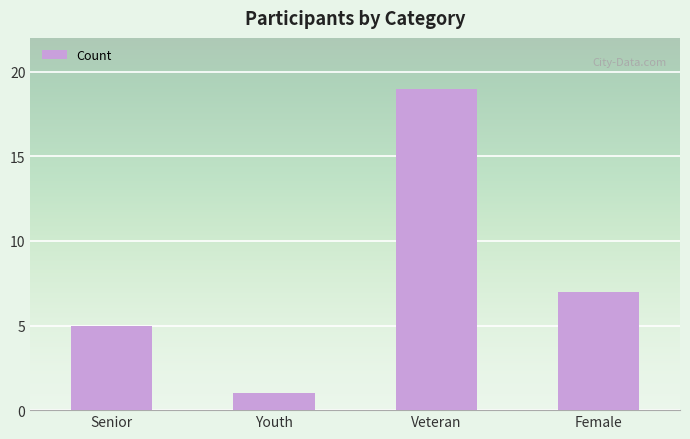

What is the value of the 1st bar from the left?

5